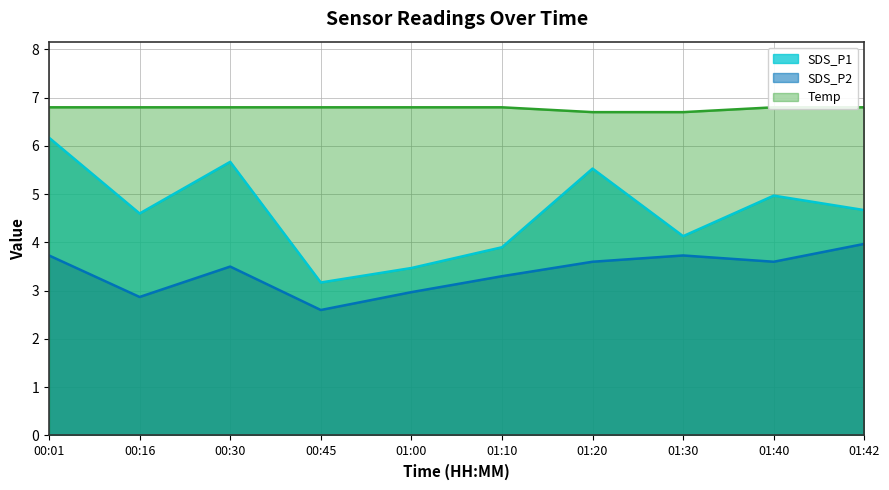

Where is the first local maximum for SDS_P2?

00:30